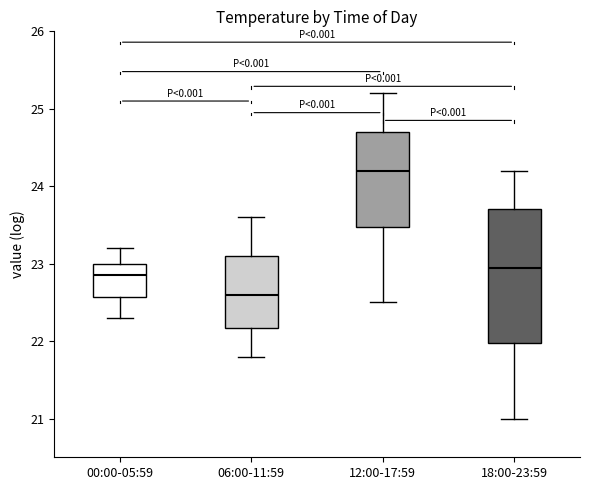

Reading left to right, read every box against the y-axis: the position of its median line, the range the box covers, and the ends of its whiskers. The values are not printed on the chart, so give them approximately, as read against the axis.

00:00-05:59: median 22.9, box 22.6 to 23.0, whiskers 22.3 to 23.2
06:00-11:59: median 22.6, box 22.2 to 23.1, whiskers 21.8 to 23.6
12:00-17:59: median 24.2, box 23.5 to 24.7, whiskers 22.5 to 25.2
18:00-23:59: median 23.0, box 22.0 to 23.7, whiskers 21.0 to 24.2